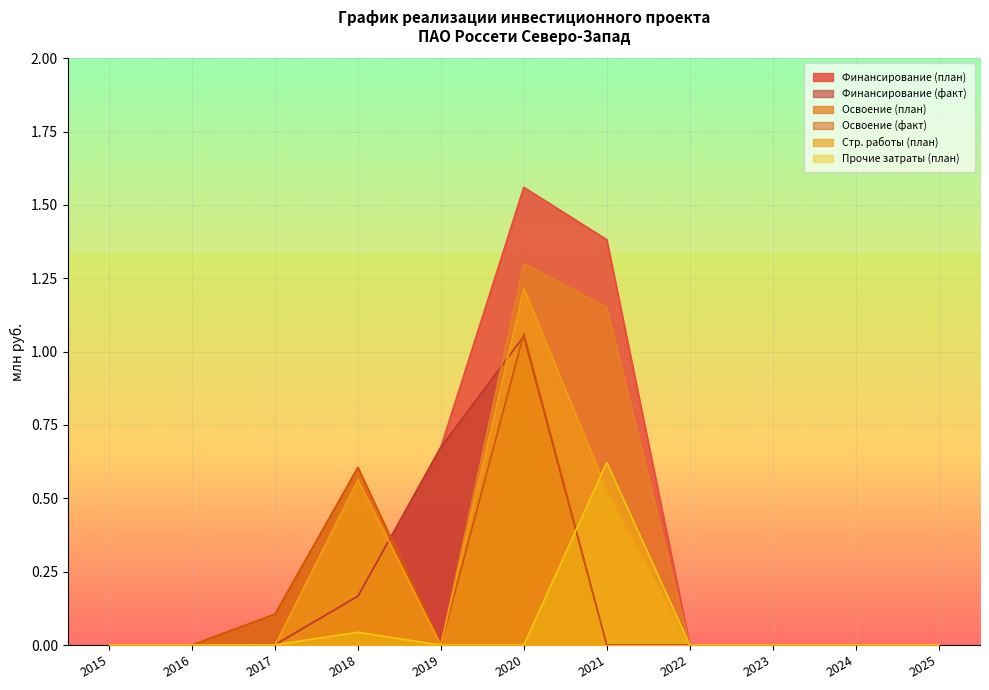

Which category has the lowest value across all series?

2015